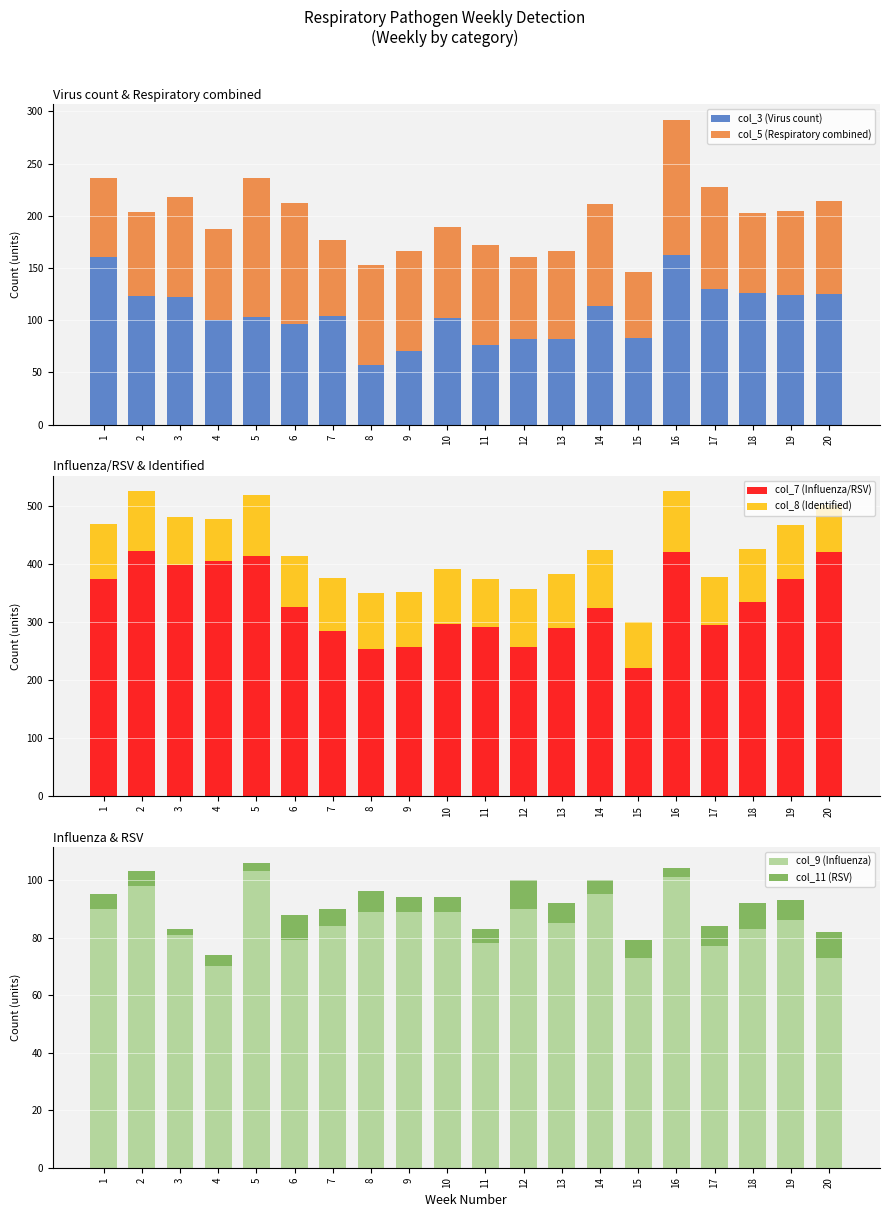

The value of col_9 (Influenza) at 8 is 37. True or false?

False